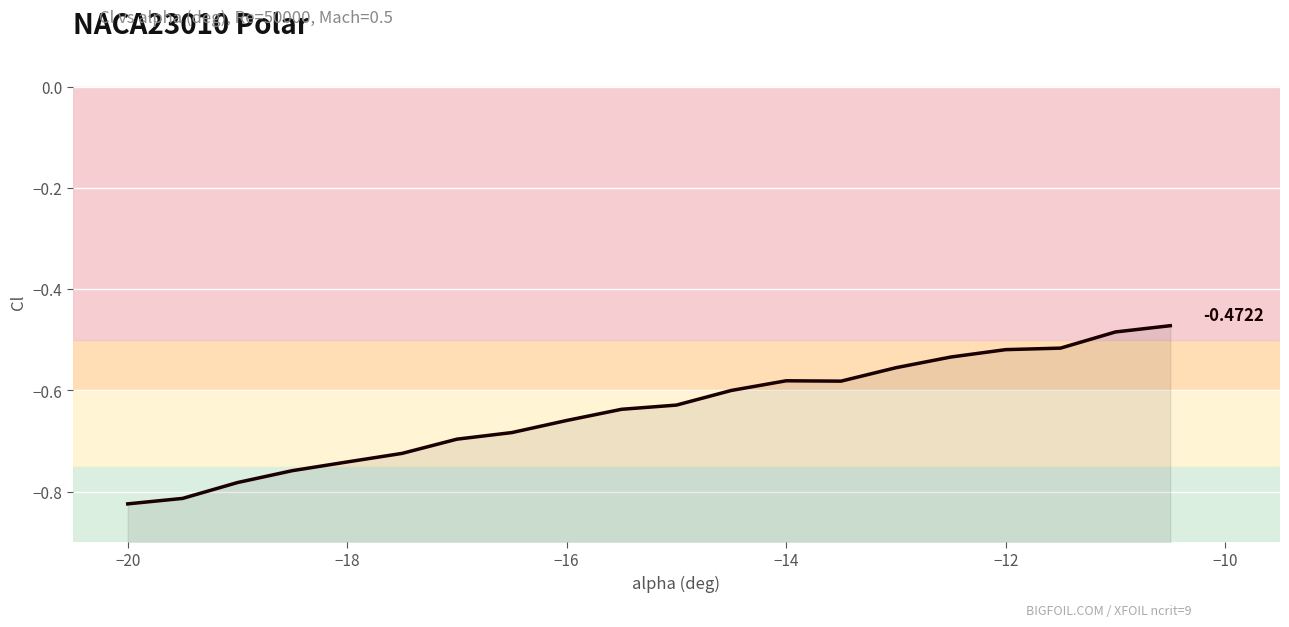

True or false: the data shows -1.0 at 10.

False